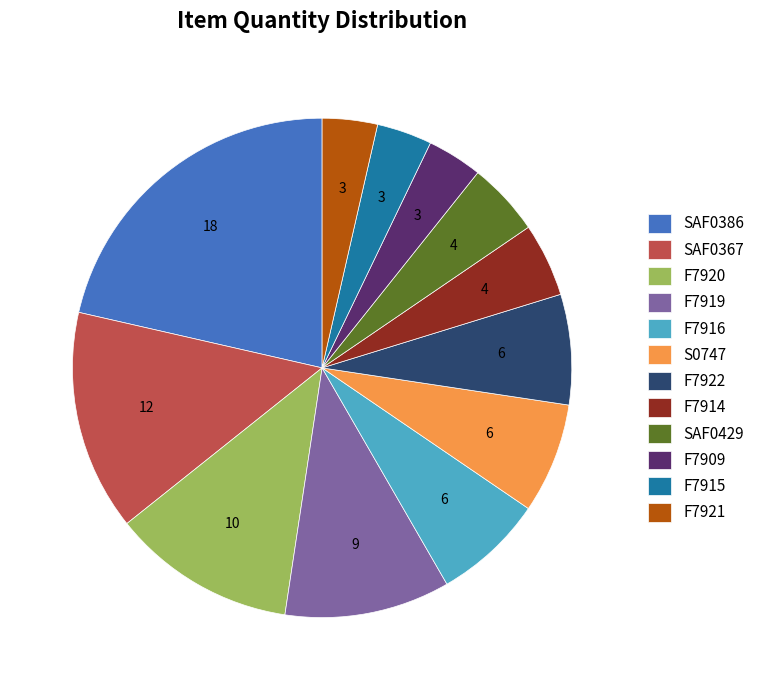

Combined, do S0747 and SAF0386 account for over 50%?

No